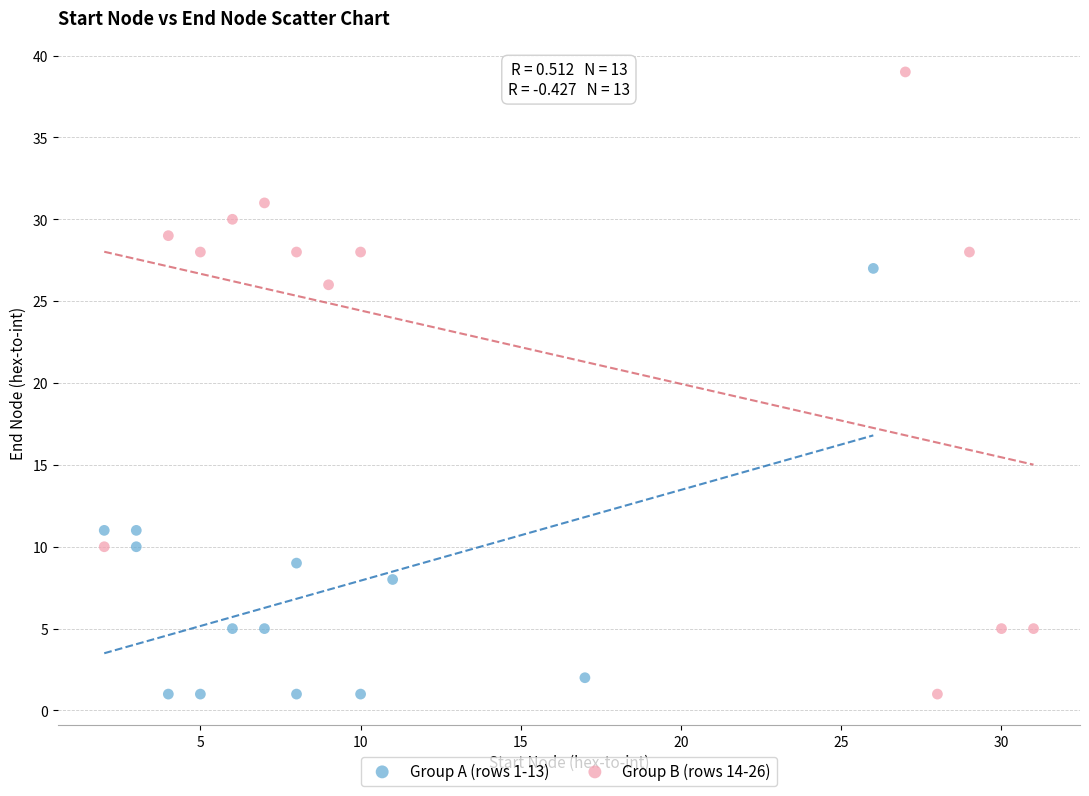

Which series reaches the maximum Y coordinate?

Group B (rows 14-26)